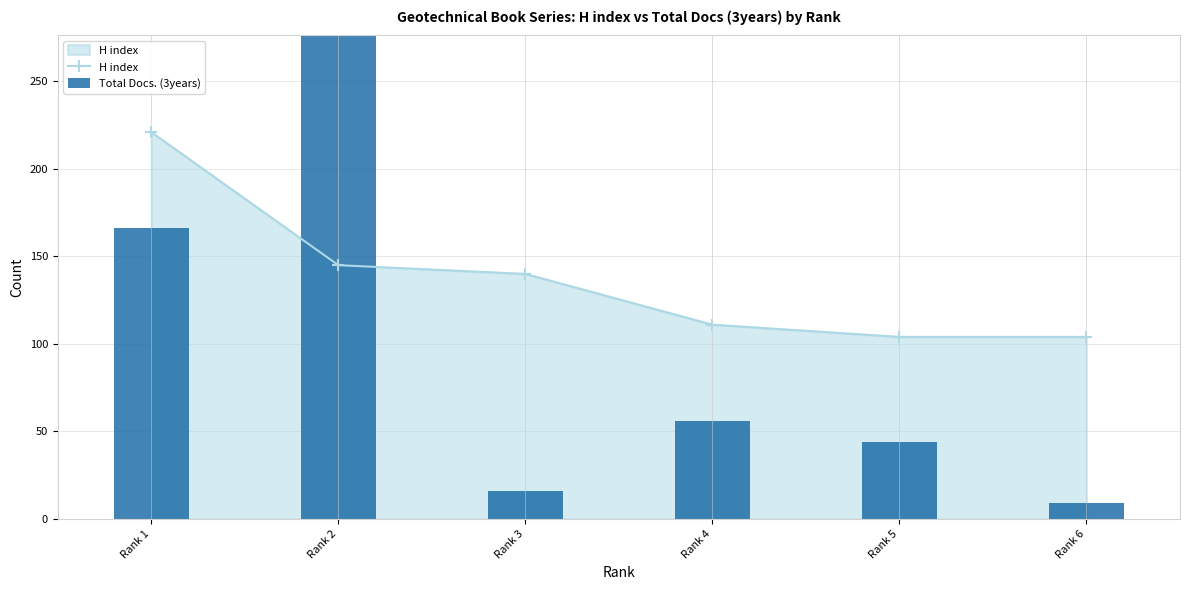

Reading right to left, list all the values displayed in this chart.

H index: 104	104	111	140	145	221
Total Docs. (3years): 9	44	56	16	341	166